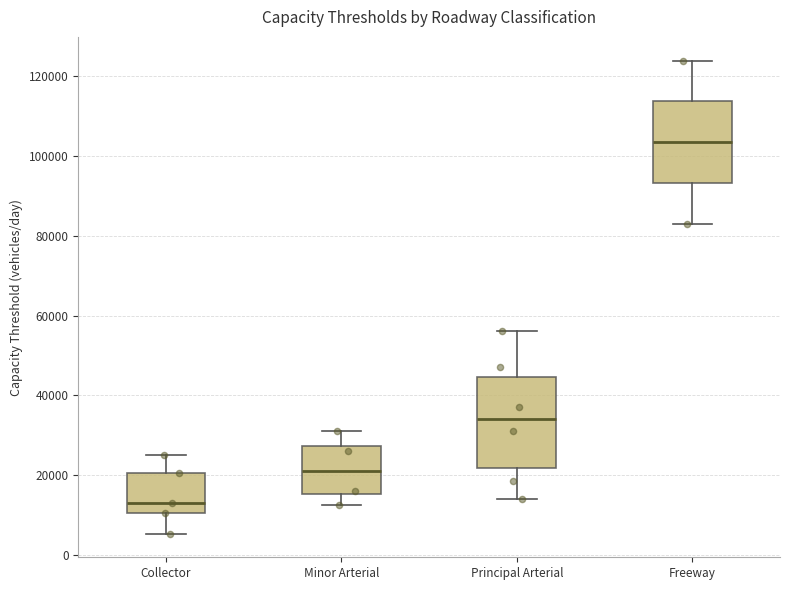

Comparing the boxes themselves (not the whiskers), which one is the tallest?

Principal Arterial